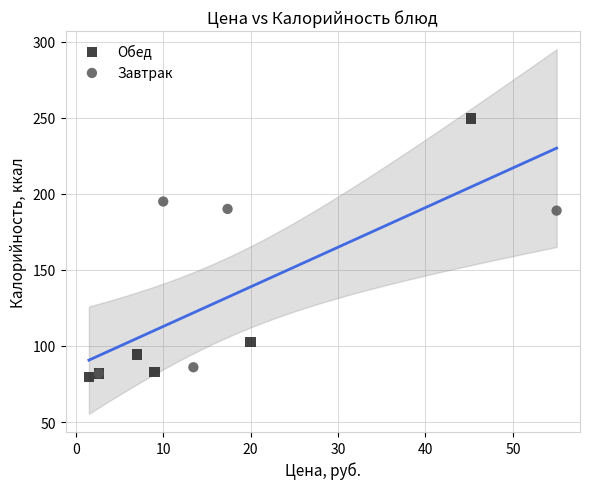

Which series reaches the maximum Y coordinate?

Обед